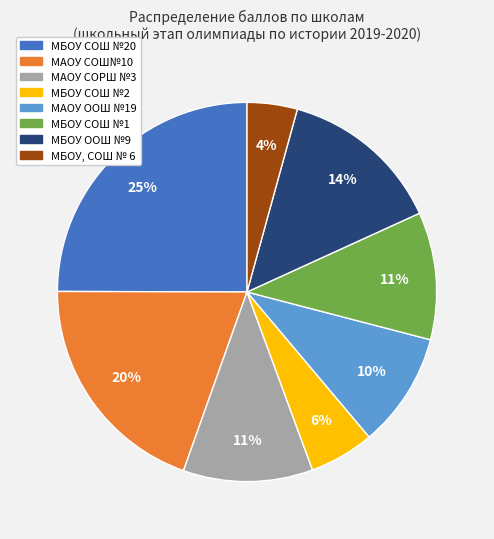

Which slice is the smallest?

МБОУ, СОШ № 6